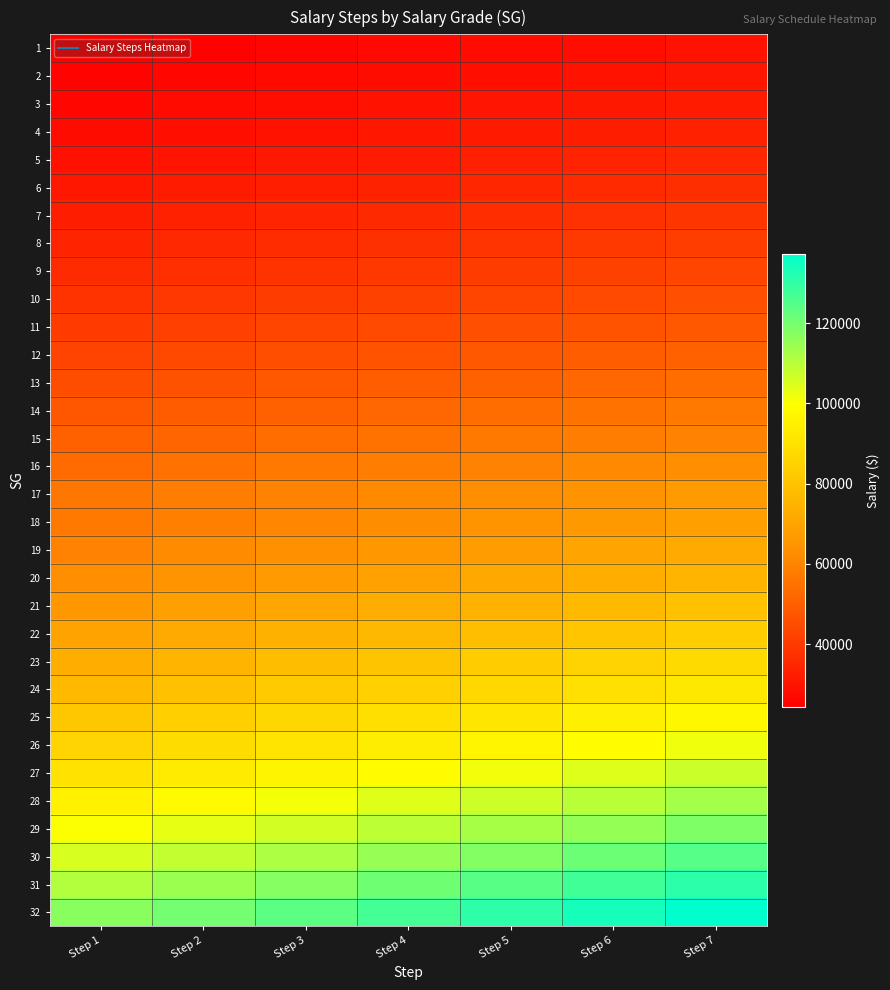

What is the difference between the highest and lowest values at Step 1?

92536